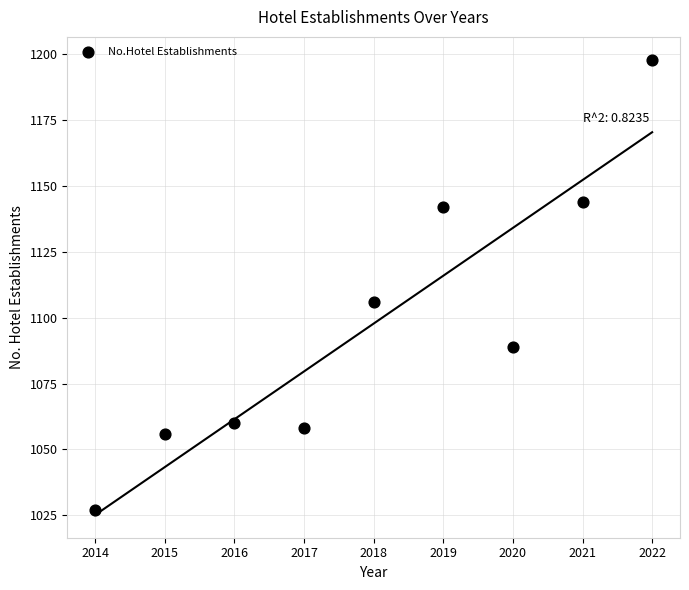

What is the average Y value?

1098